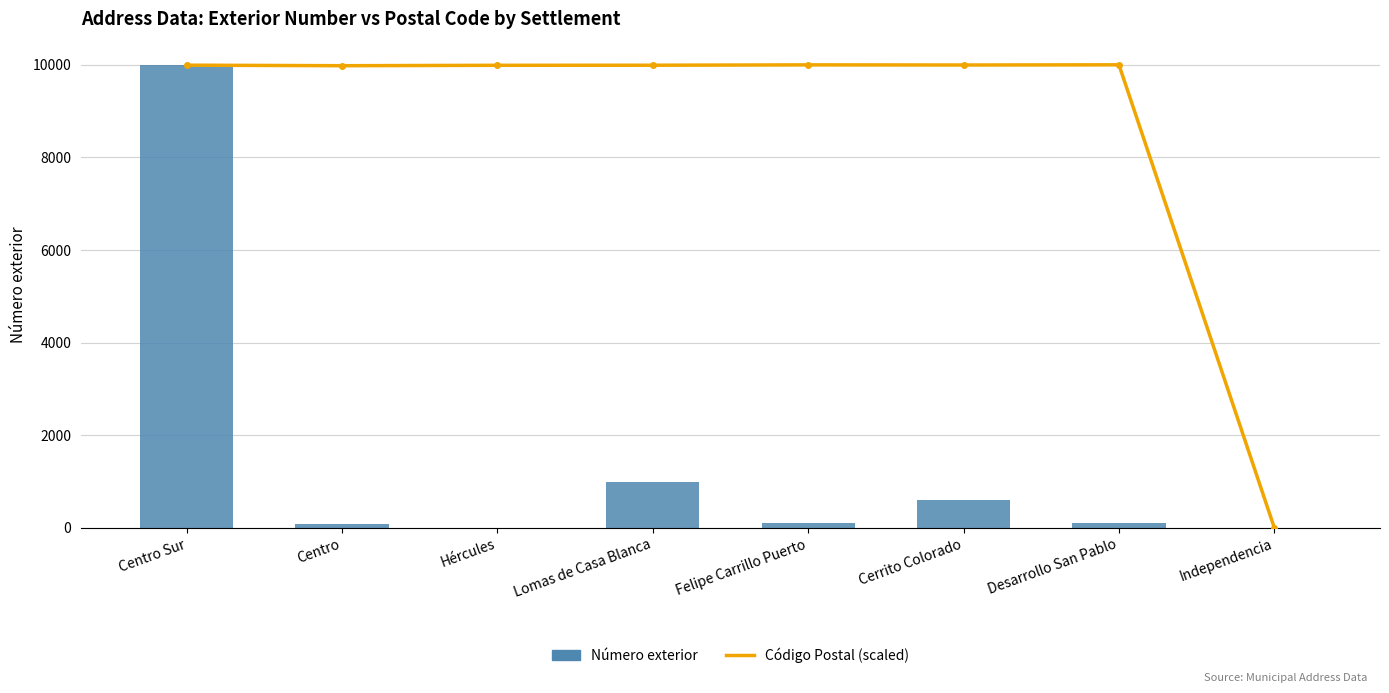

Does the chart contain any negative values?

No